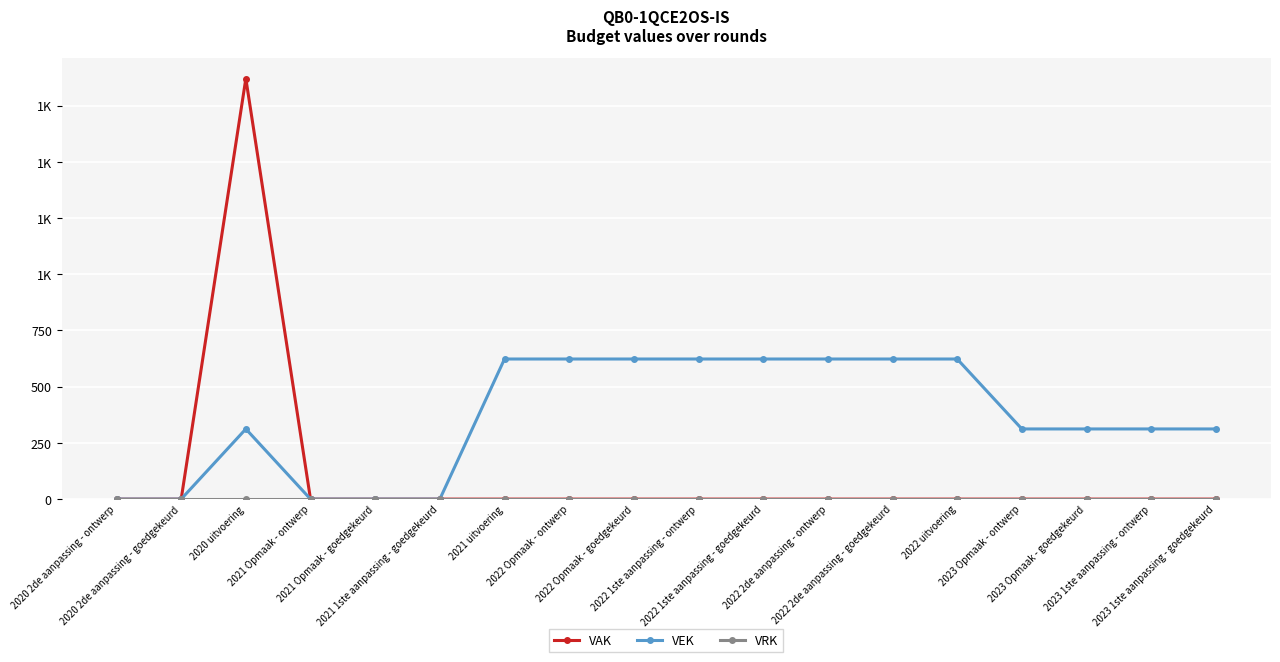

Reading right to left, what are all the values shown in this chart?

VAK: 0	0	0	0	0	0	0	0	0	0	0	0	0	0	0	1870	0	0
VEK: 312	312	312	312	623	623	623	623	623	623	623	623	0	0	0	312	0	0
VRK: 0	0	0	0	0	0	0	0	0	0	0	0	0	0	0	0	0	0